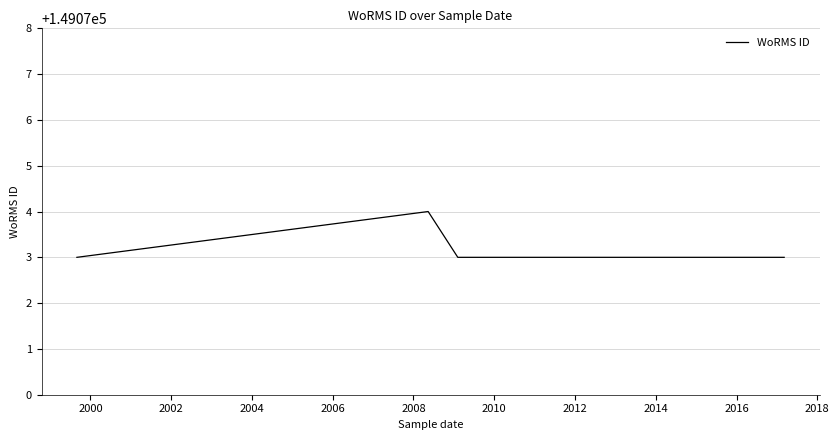

What is the difference between the maximum and minimum values?

1